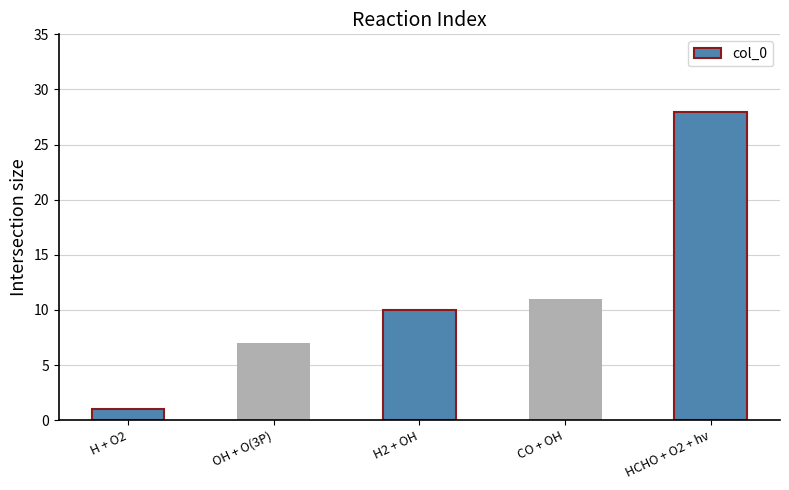

Which category has the highest value across all series?

HCHO + O2 + hv